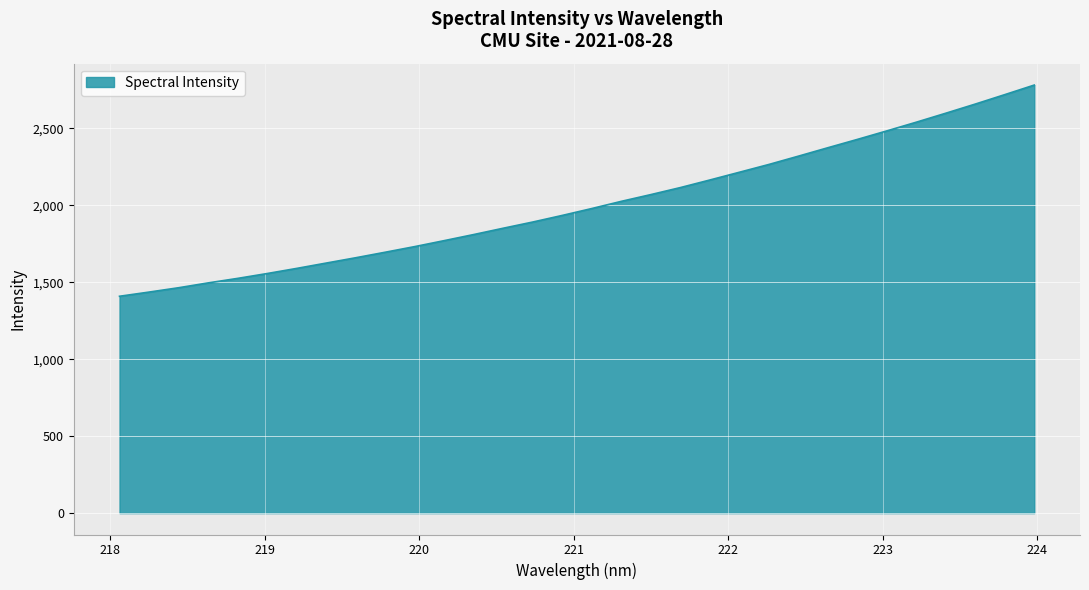

What is the difference between the maximum and minimum values?

1372.2